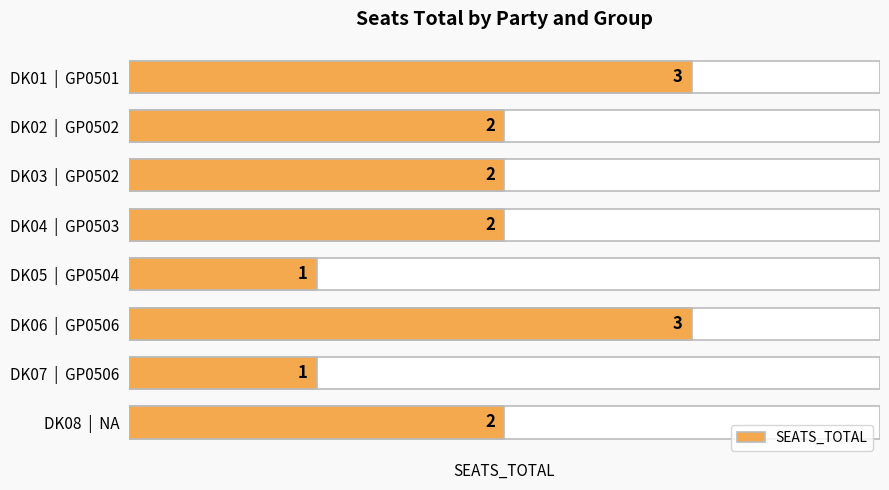

What is the difference between the maximum and minimum values?

2